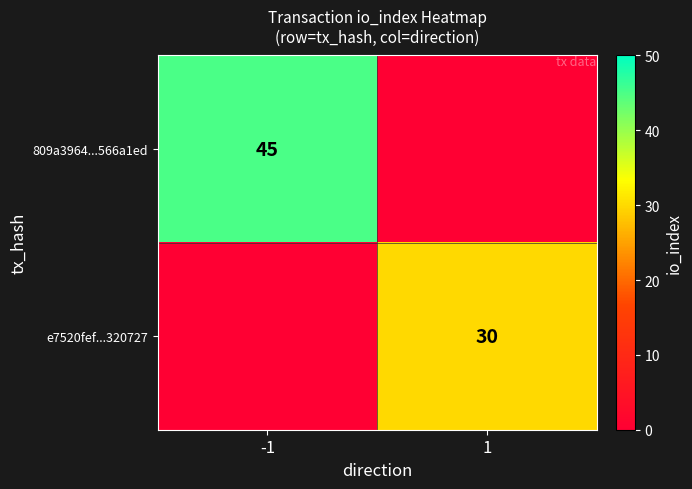

At which category does the chart reach its peak across all series?

-1